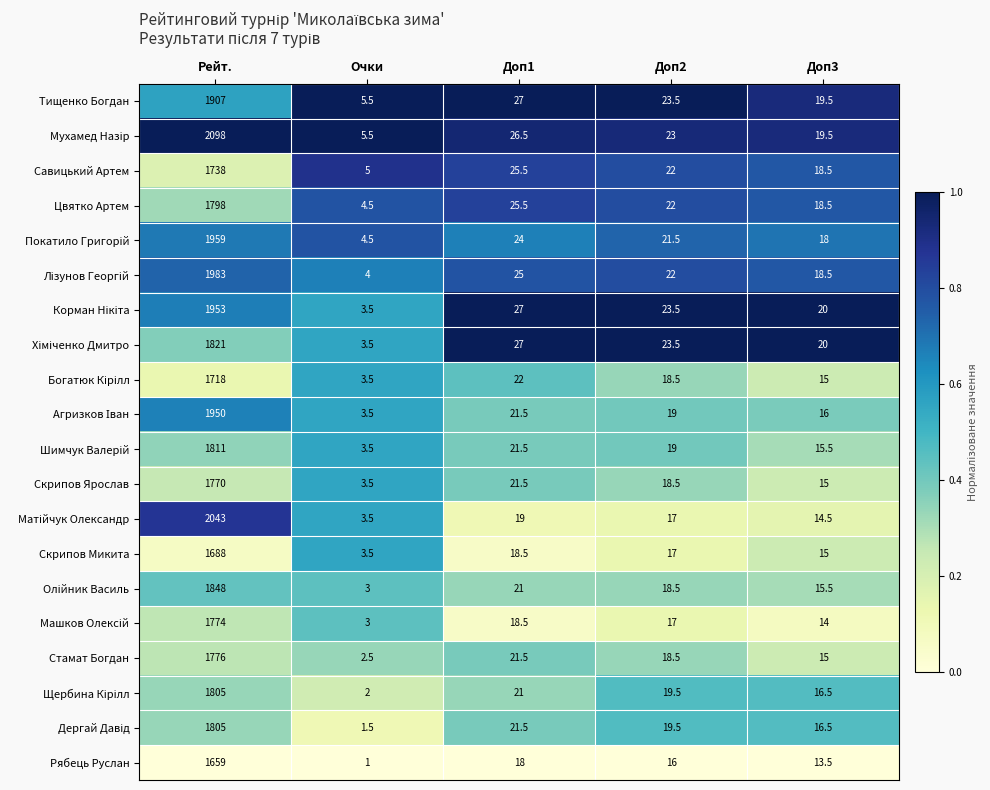

Where does the Цвятко Артем series first go above 22?

Рейт.